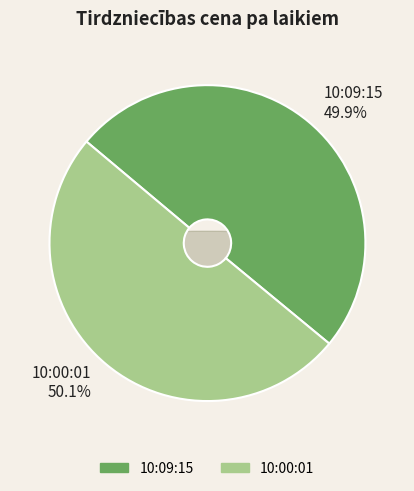

Which has a higher value, 10:00:01 or 10:09:15?

10:00:01